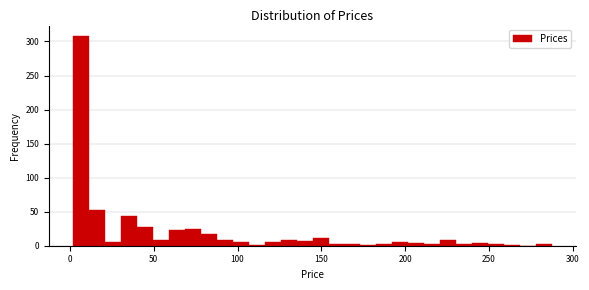

Around what value on the x-axis is the tallest bar? Give the approximate position of its centre, as read against the axis.

5